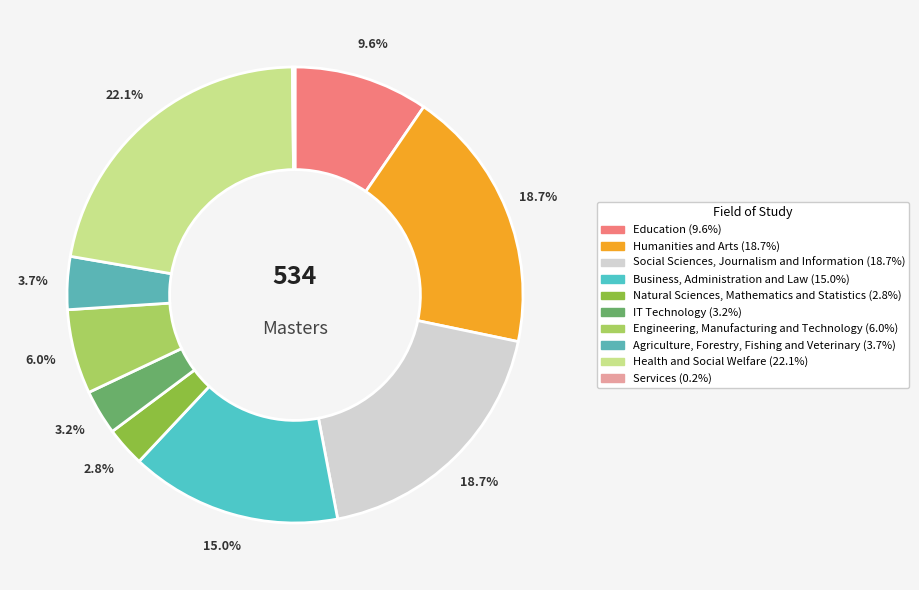

Count the number of slices in the pie.

10